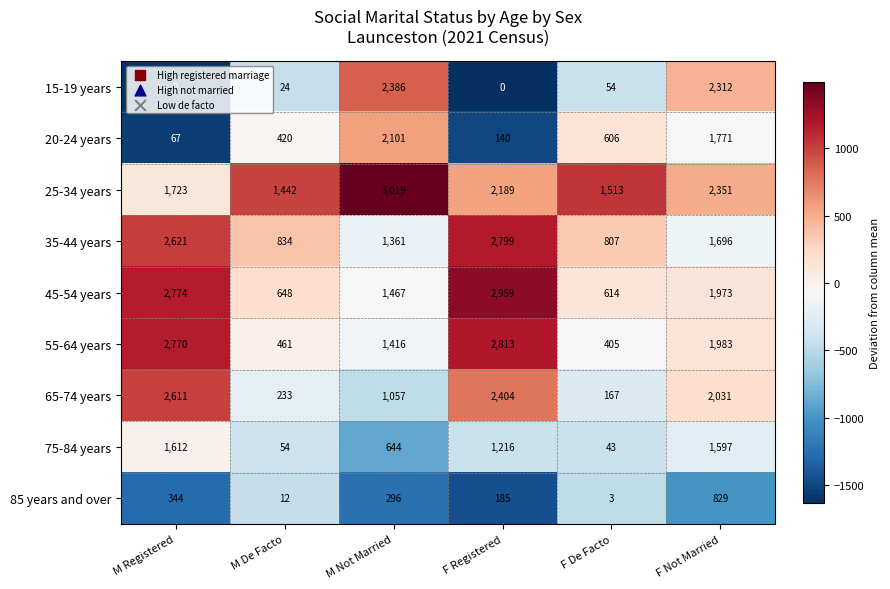

What is the average value of the 75-84 years series?

861